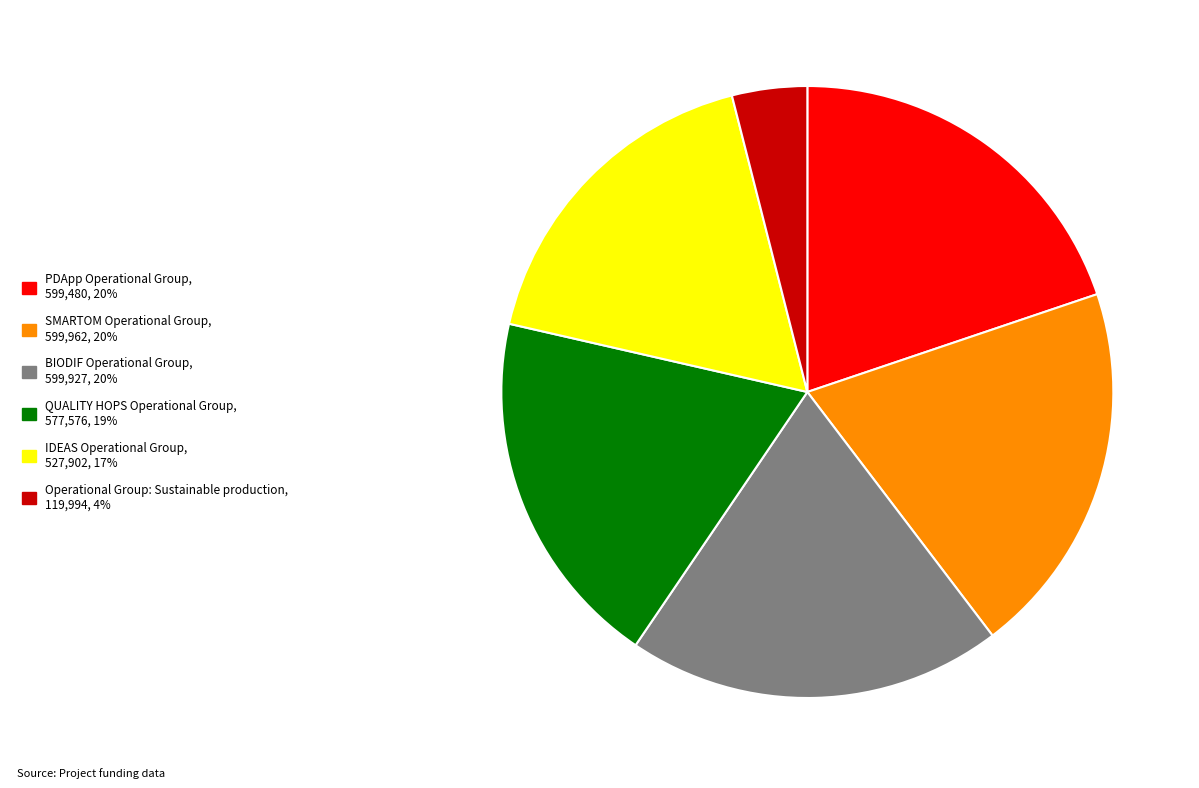

Is it true that QUALITY HOPS Operational Group is 19% of the pie?

True